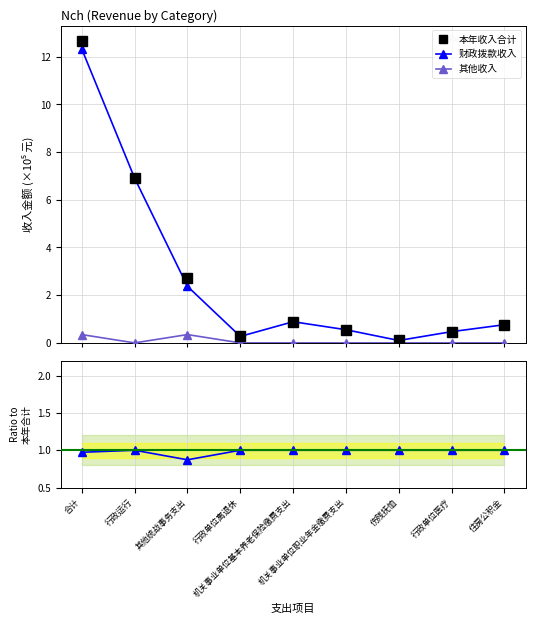

Is it true that 本年收入合计 equals 2.2 at 行政运行?

False